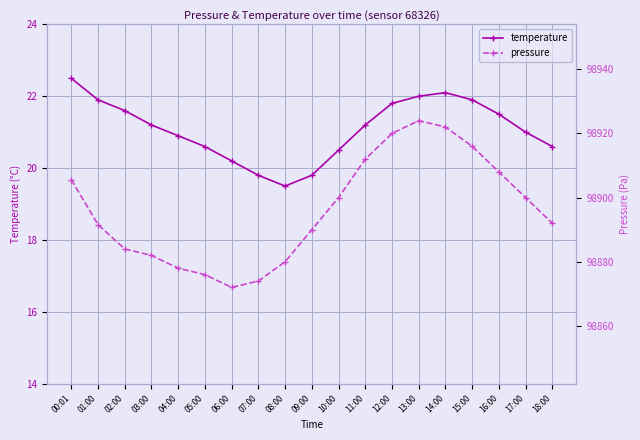

At which category is the sum across all series the highest?

13:00